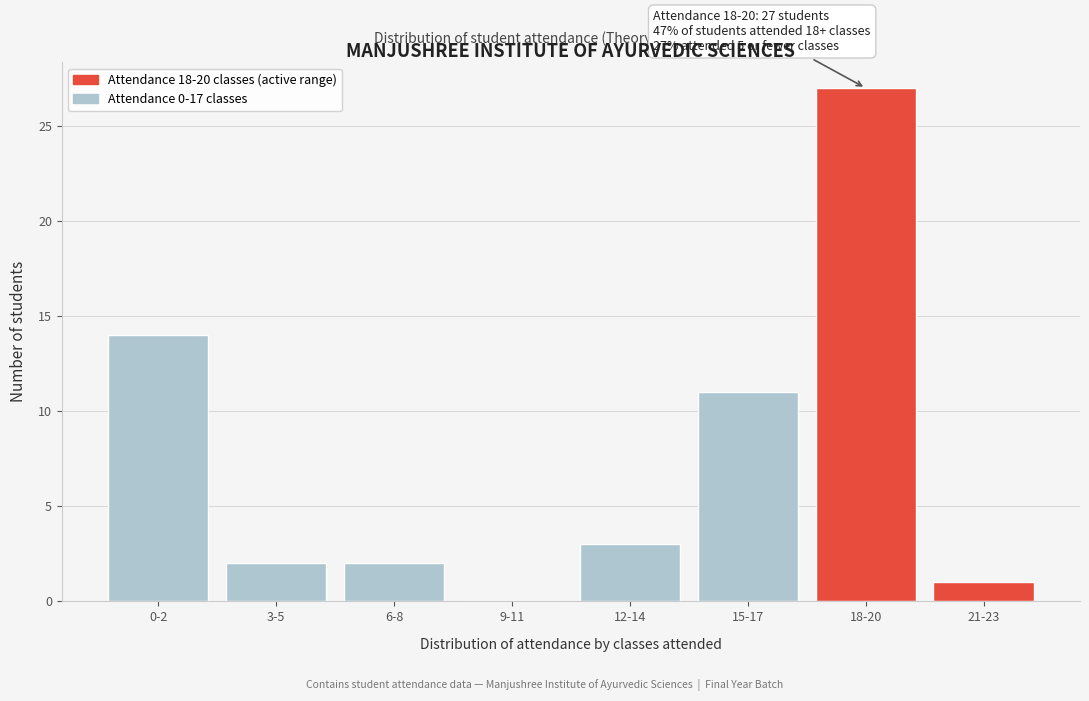

Reading right to left, extract all data points from this chart.

21-23=1	18-20=27	15-17=11	12-14=3	9-11=0	6-8=2	3-5=2	0-2=14